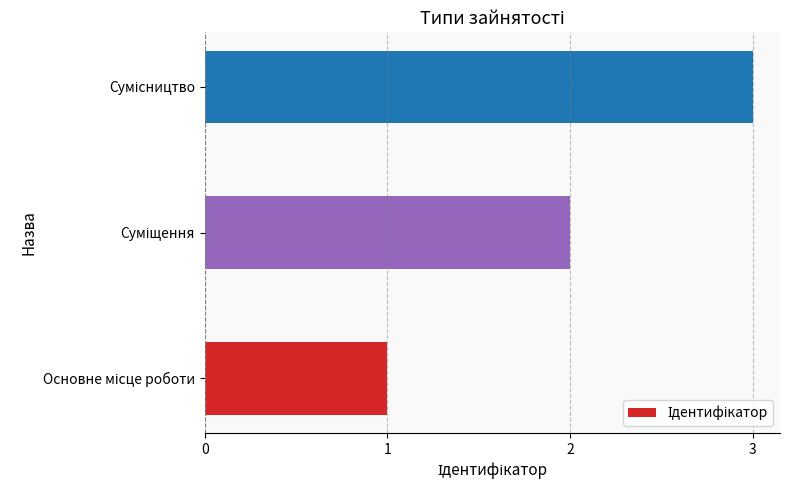

What is the greatest value displayed?

3